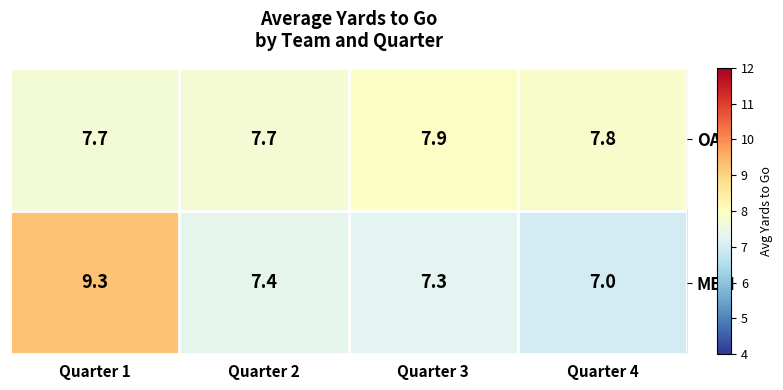

Reading left to right, transcribe all the data shown in this chart.

OAK: Quarter 1=7.7	Quarter 2=7.7	Quarter 3=7.9	Quarter 4=7.8
MEM: Quarter 1=9.3	Quarter 2=7.4	Quarter 3=7.3	Quarter 4=7.0